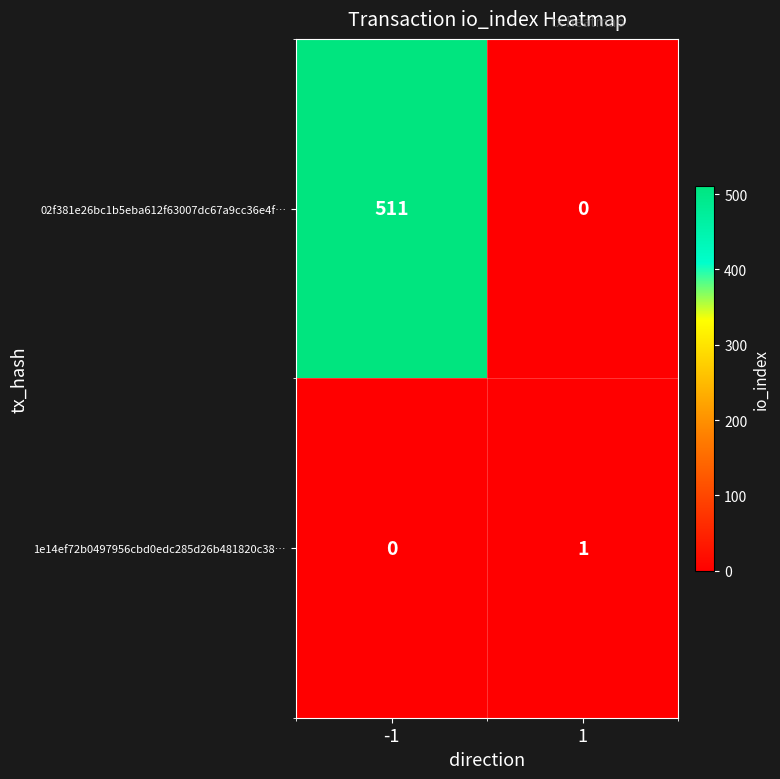

Which series changed the most between -1 and 1?

02f381e26bc1b5eba612f63007dc67a9cc36e4f…